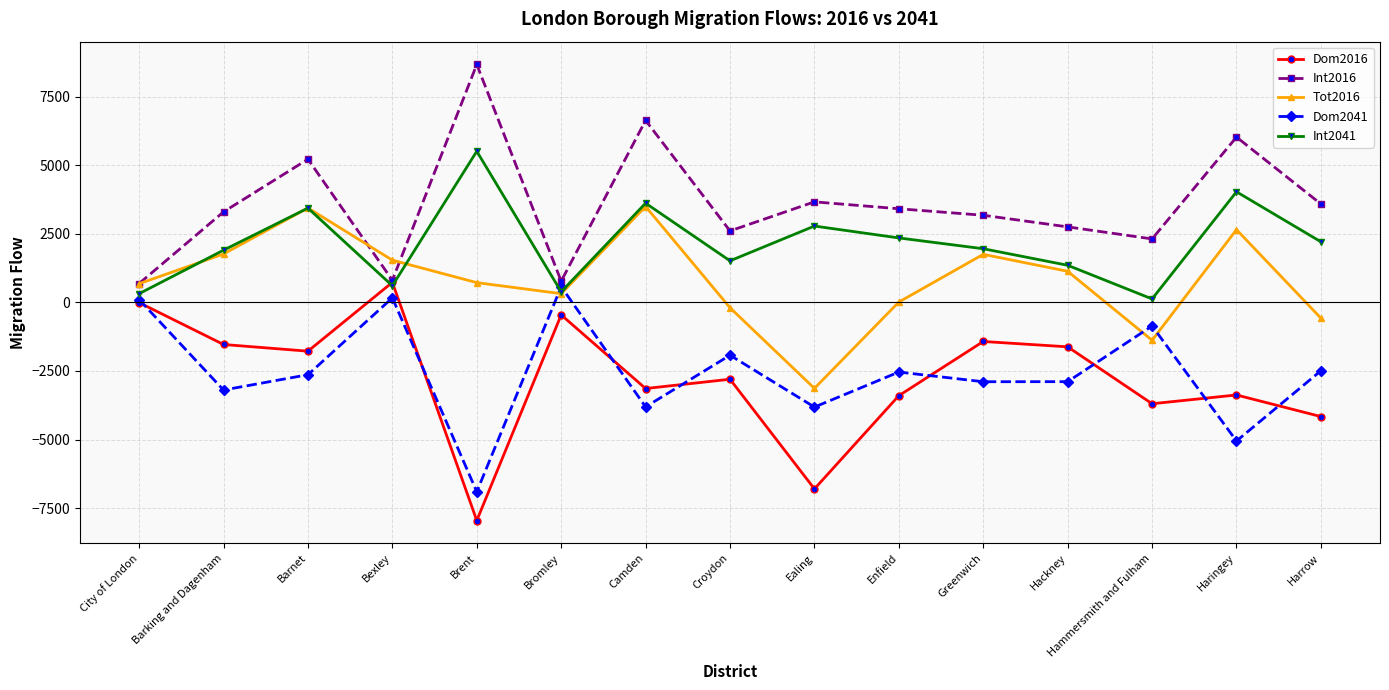

Which series has the largest range (max minus min)?

Dom2016